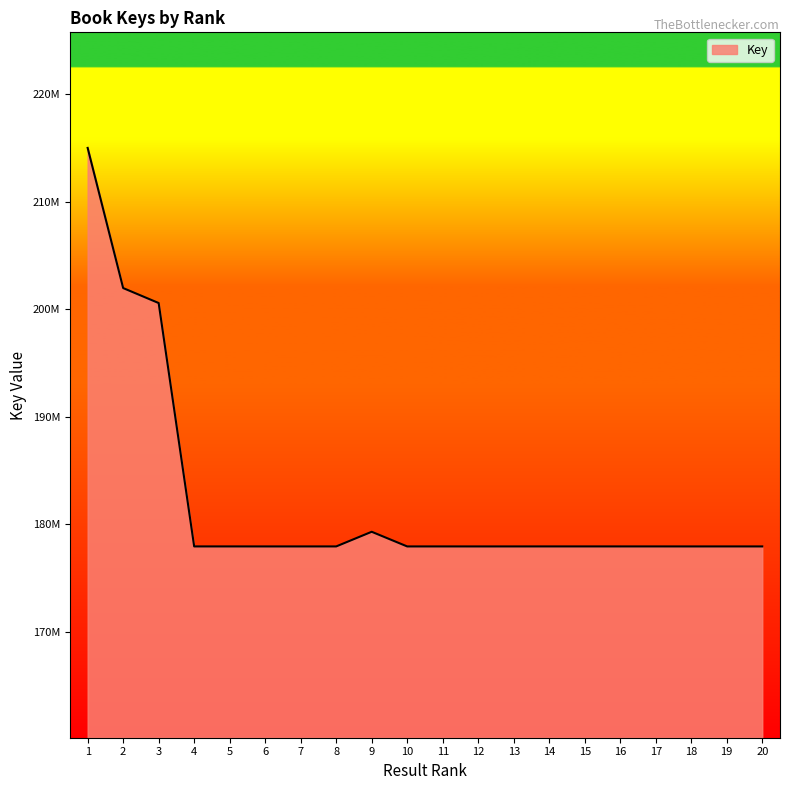

Does the chart display data point markers on the line(s)?

No